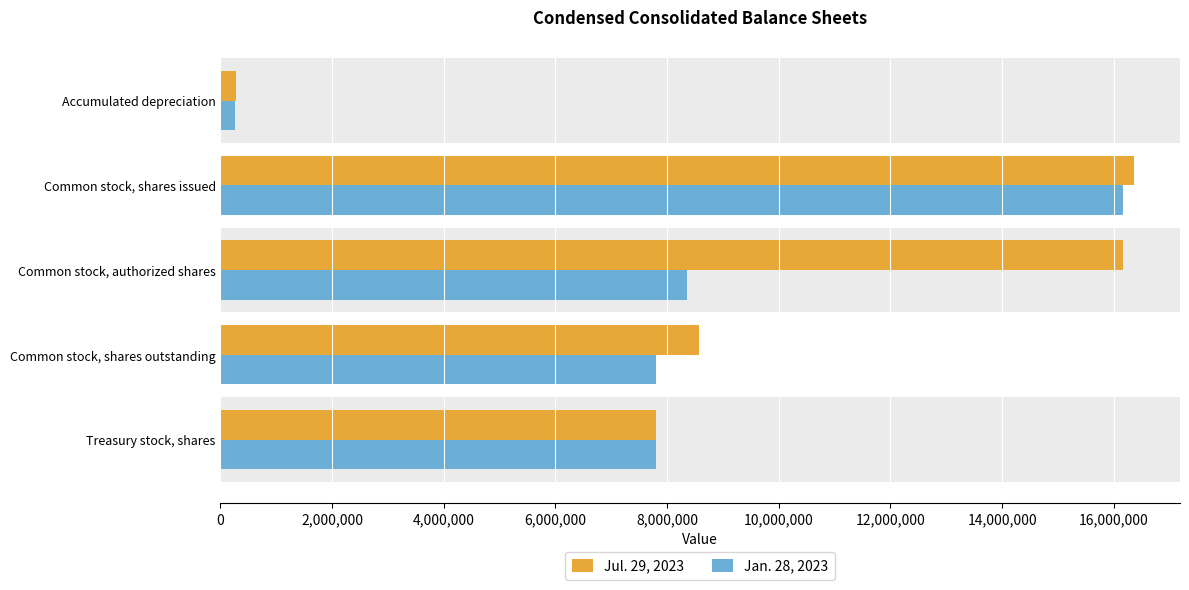

The Jul. 29, 2023 series shows 6589513 at Common stock, authorized shares. True or false?

False